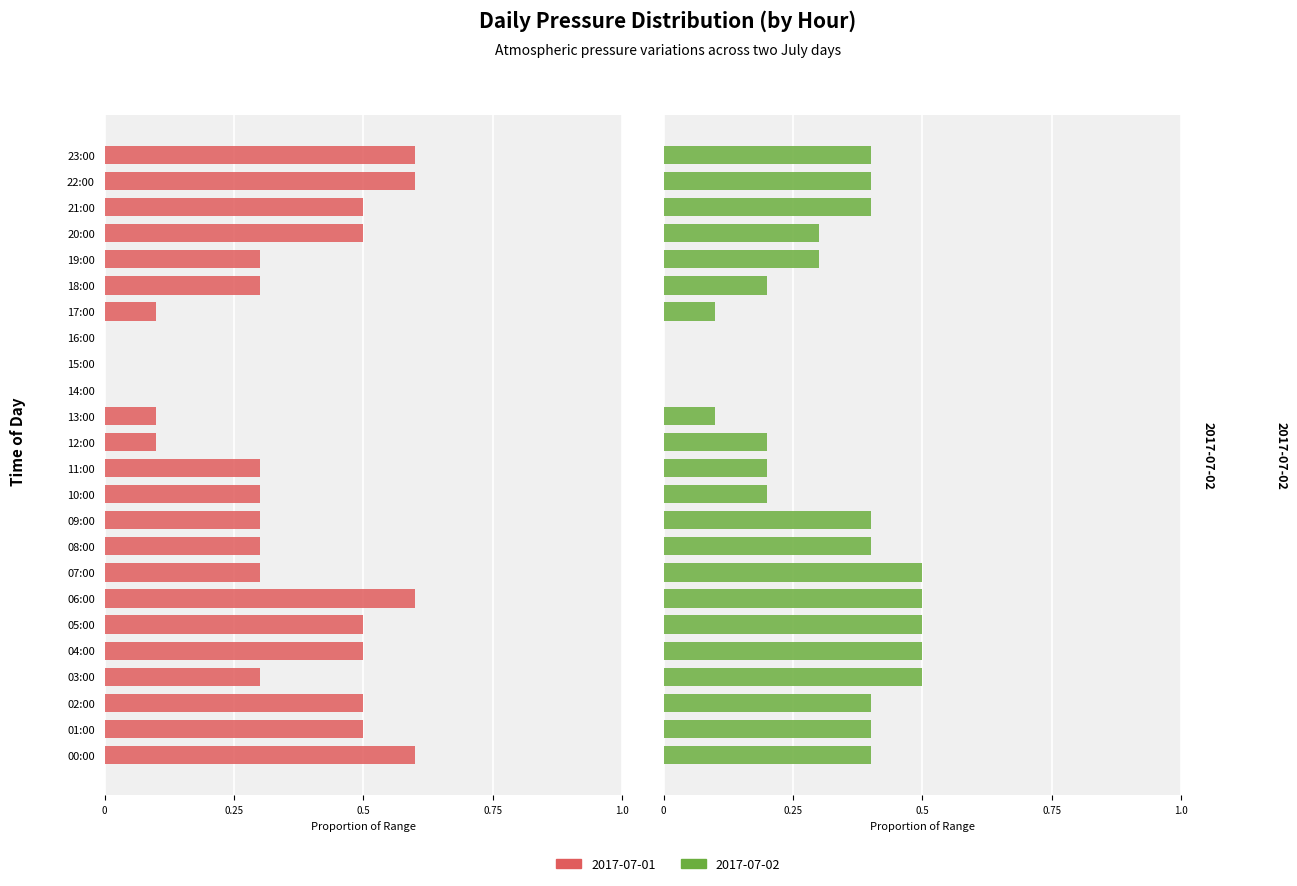

What is the sum of all 2017-07-02 values?

7.3